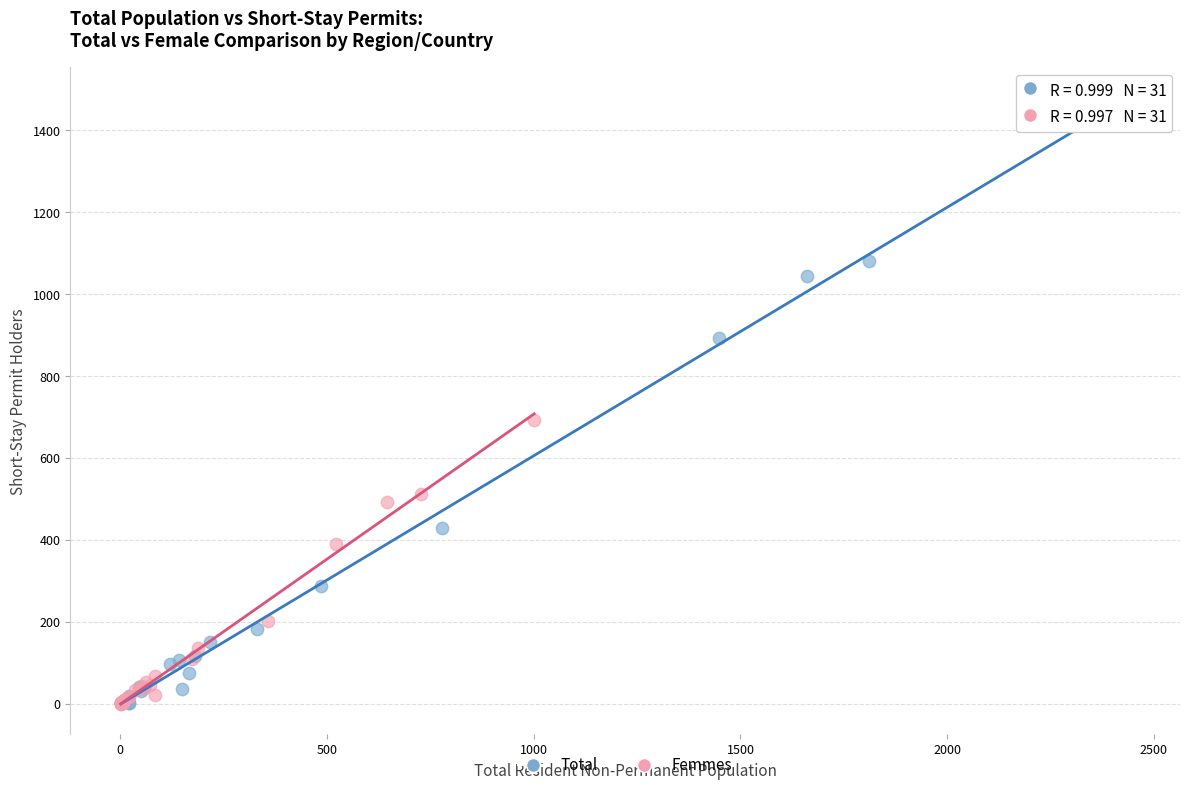

Which series has the widest spread of Y values?

Total